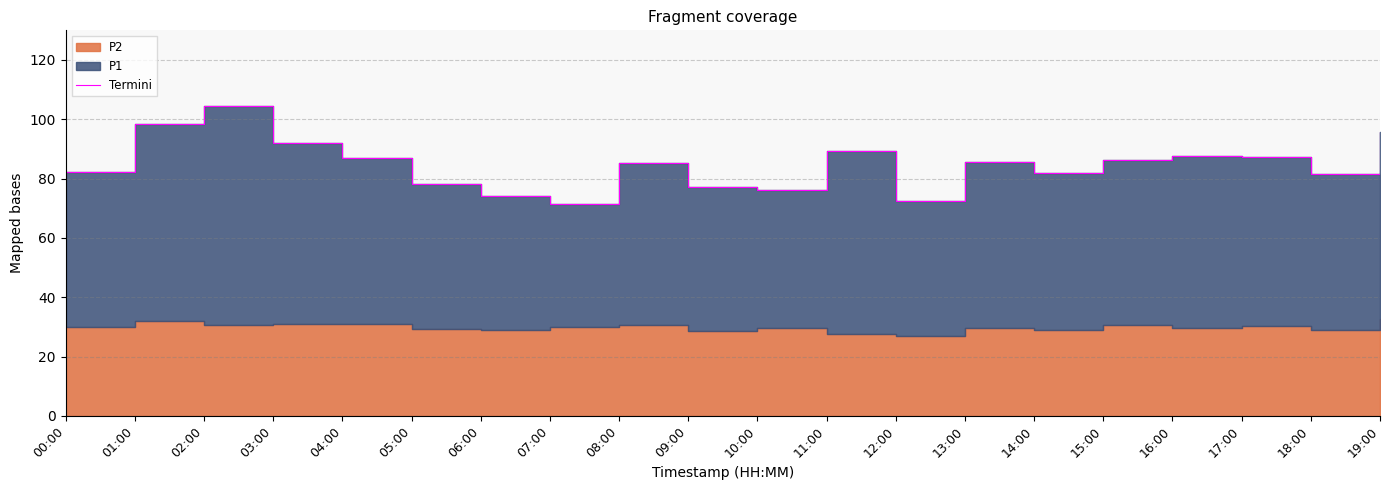

Rank the categories by value from highest to lowest.

02:00, 01:00, 19:00, 03:00, 11:00, 16:00, 17:00, 04:00, 15:00, 13:00, 08:00, 00:00, 14:00, 18:00, 05:00, 09:00, 10:00, 06:00, 12:00, 07:00